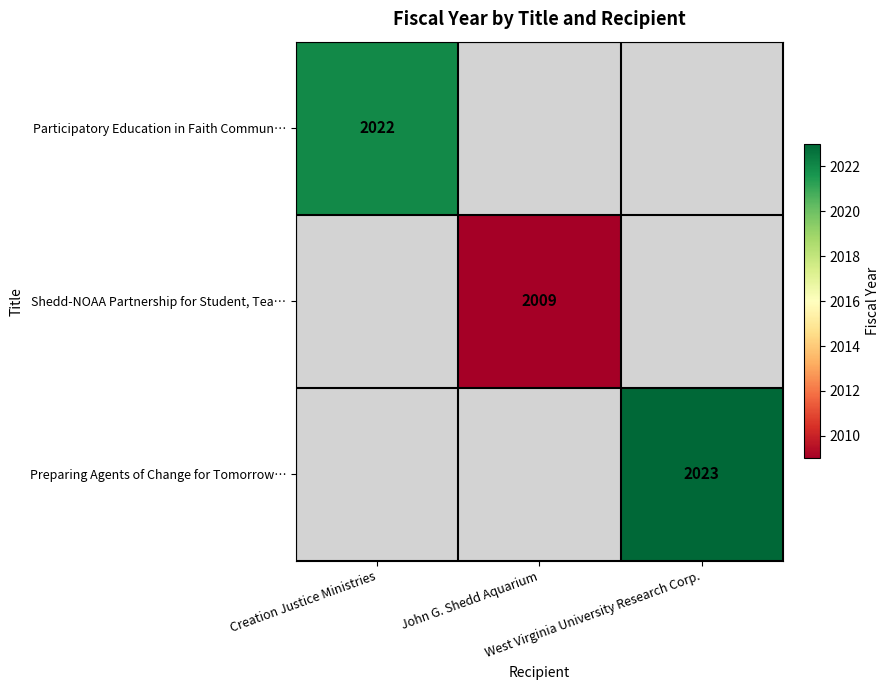

What is the total value across all series at John G. Shedd Aquarium?

2009